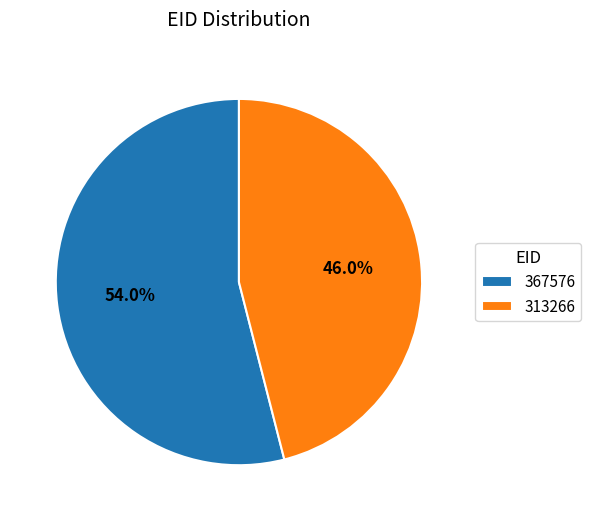

Rank the categories by value from highest to lowest.

367576, 313266